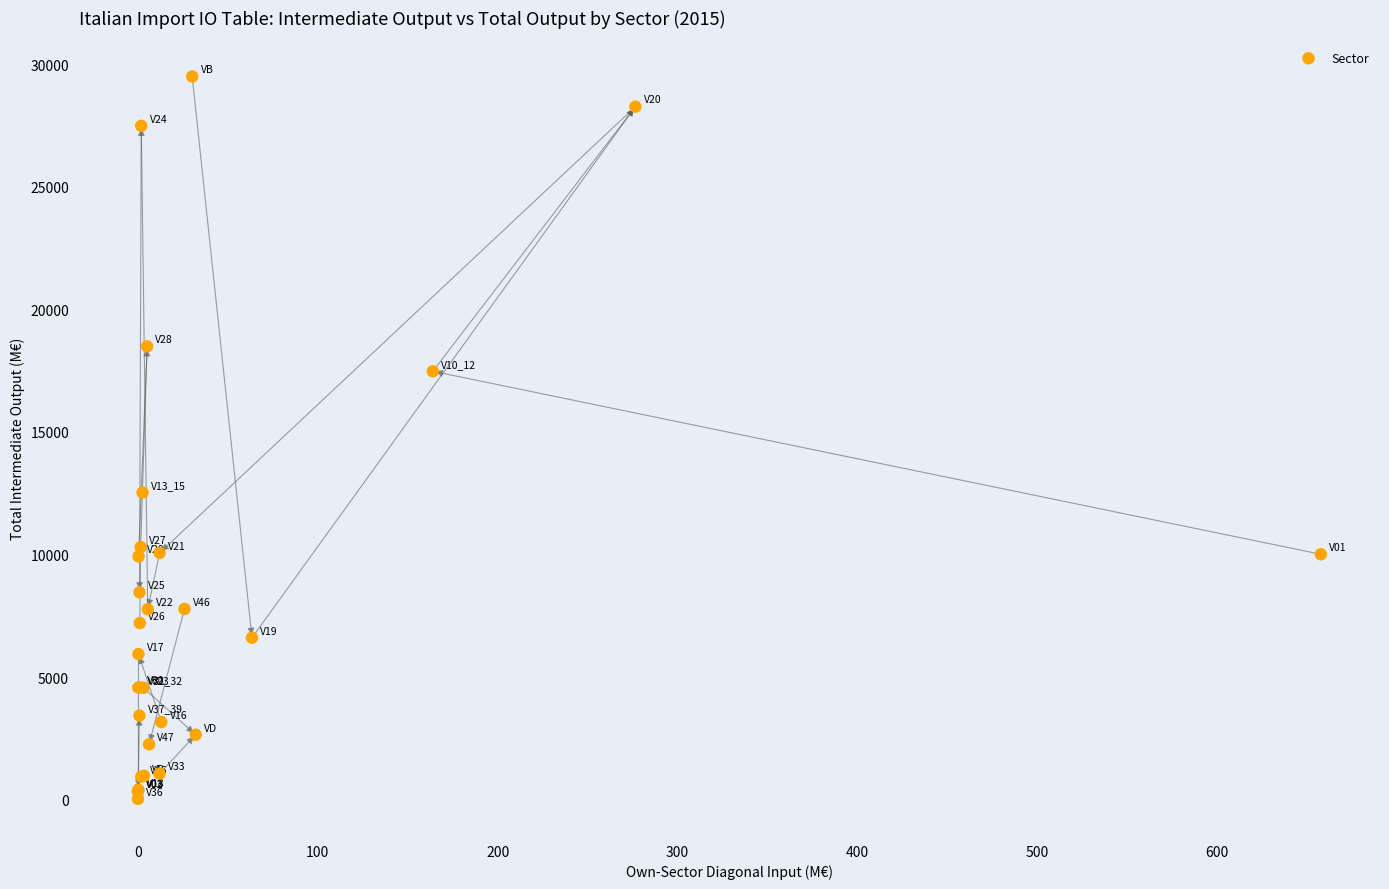

What Y value in the scatter plot is closest to 14766?

12525.4